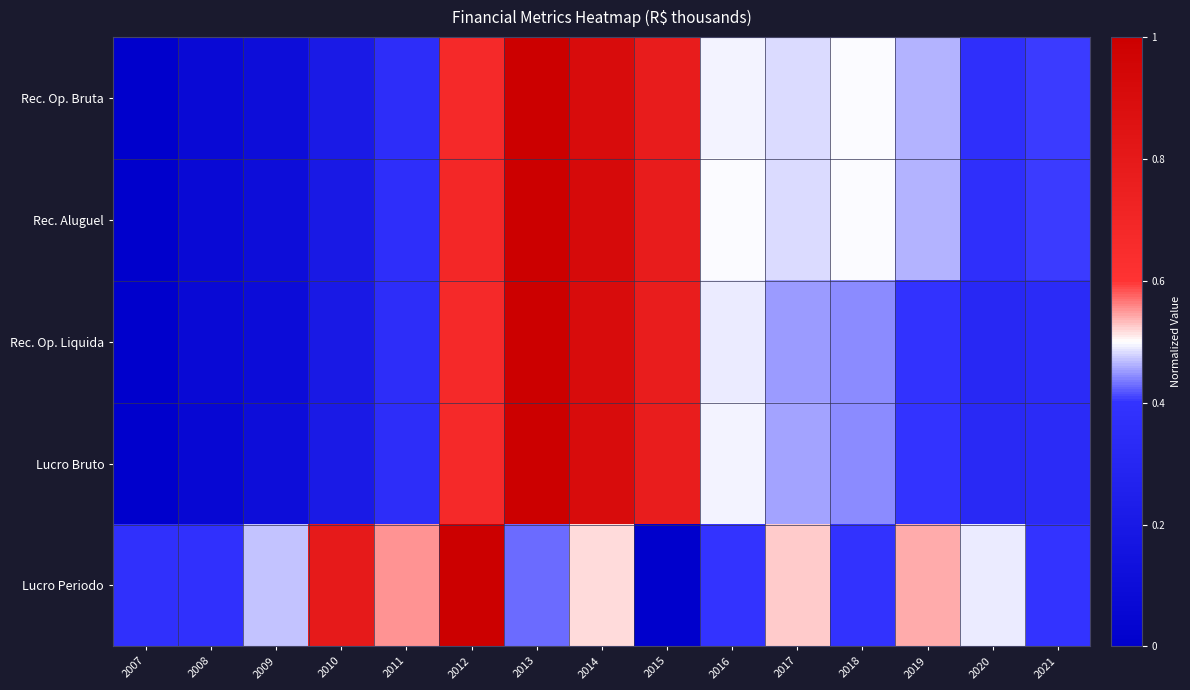

Reading left to right, what are all the values shown in this chart?

Rec. Op. Bruta: 2007=0.0	2008=0.1	2009=0.1	2010=0.2	2011=0.4	2012=0.7	2013=1.0	2014=0.9	2015=0.8	2016=0.5	2017=0.5	2018=0.5	2019=0.5	2020=0.4	2021=0.4
Rec. Aluguel: 2007=0.0	2008=0.1	2009=0.1	2010=0.2	2011=0.4	2012=0.7	2013=1.0	2014=0.9	2015=0.8	2016=0.5	2017=0.5	2018=0.5	2019=0.5	2020=0.4	2021=0.4
Rec. Op. Liquida: 2007=0.0	2008=0.1	2009=0.1	2010=0.2	2011=0.4	2012=0.7	2013=1.0	2014=0.9	2015=0.8	2016=0.5	2017=0.5	2018=0.4	2019=0.4	2020=0.3	2021=0.3
Lucro Bruto: 2007=0.0	2008=0.1	2009=0.1	2010=0.2	2011=0.4	2012=0.7	2013=1.0	2014=0.9	2015=0.8	2016=0.5	2017=0.5	2018=0.4	2019=0.4	2020=0.3	2021=0.3
Lucro Periodo: 2007=0.4	2008=0.4	2009=0.5	2010=0.8	2011=0.6	2012=1.0	2013=0.4	2014=0.5	2015=0.0	2016=0.4	2017=0.5	2018=0.4	2019=0.5	2020=0.5	2021=0.4